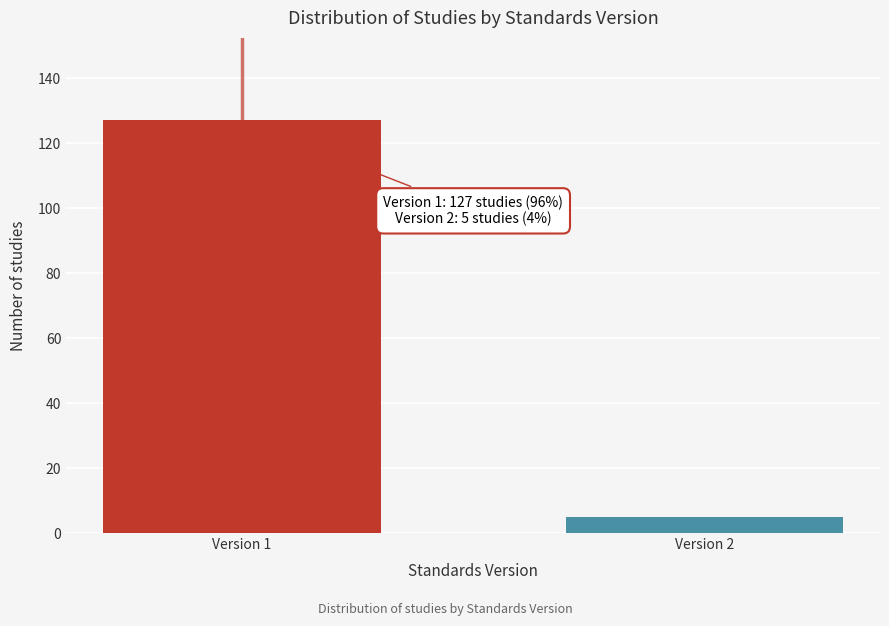

Reading left to right, what are all the values shown in this chart?

Version 1=127	Version 2=5